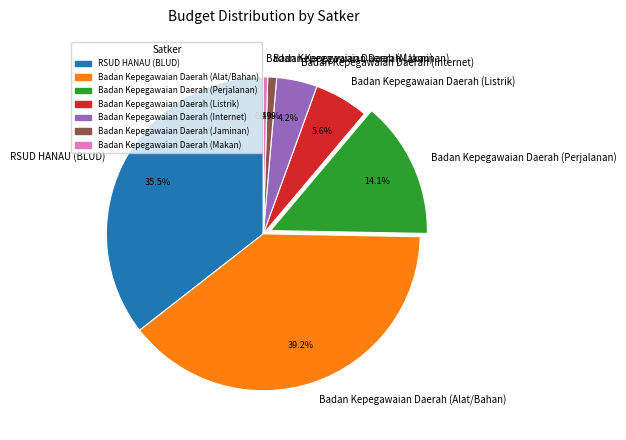

To the nearest percent, what is the difference between the Badan Kepegawaian Daerah (Makan) and Badan Kepegawaian Daerah (Alat/Bahan) slice percentages?

39%